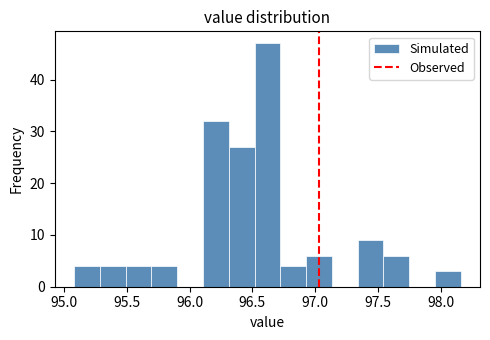

What is the height of the bar covering 95.10 to 95.30 on the x-axis? Neither the bar edges nor the heights are printed on the chart, so give them approximately, as read against the axes.

4